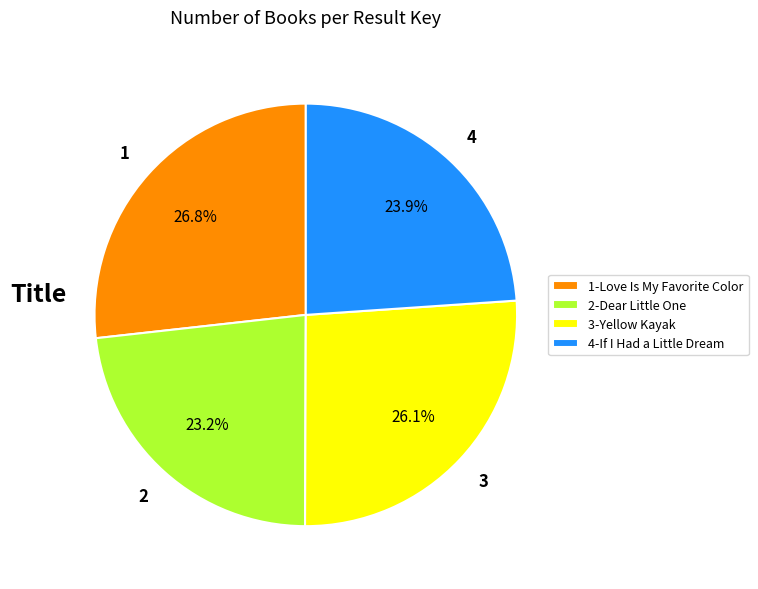

Between 3-Yellow Kayak and 4-If I Had a Little Dream, which is larger?

3-Yellow Kayak